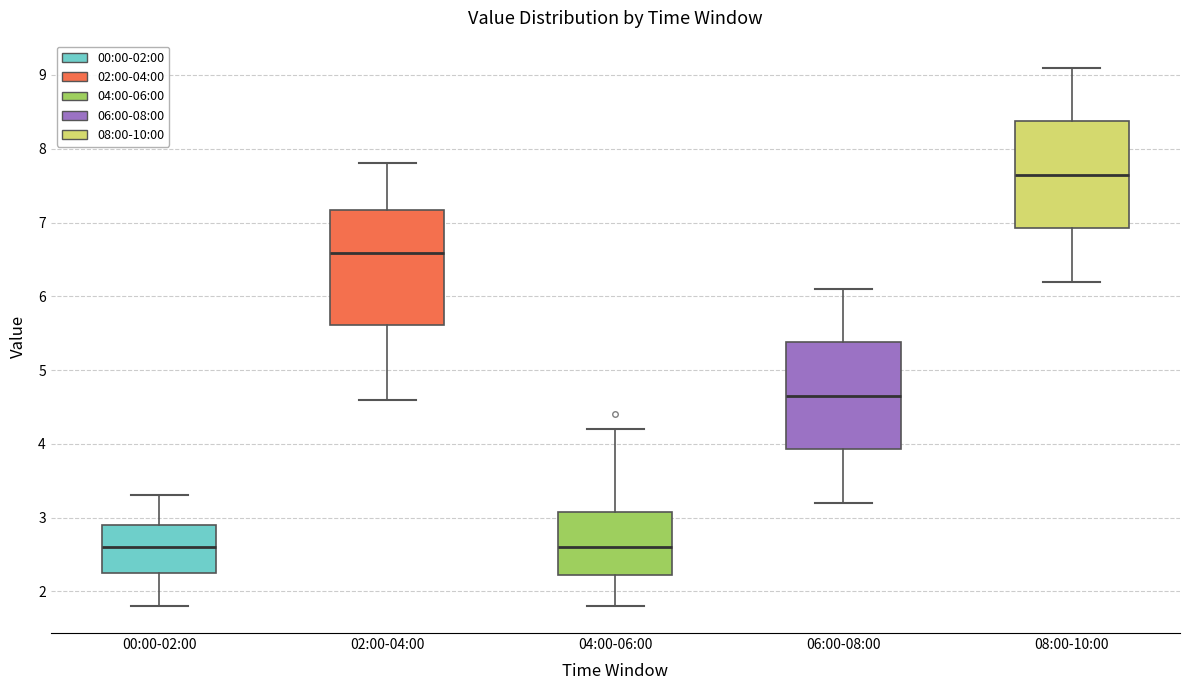

Reading left to right, read every box against the y-axis: the position of its median line, the range the box covers, and the ends of its whiskers. The values are not printed on the chart, so give them approximately, as read against the axis.

00:00-02:00: median 2.6, box 2.2 to 2.9, whiskers 1.8 to 3.3
02:00-04:00: median 6.6, box 5.6 to 7.2, whiskers 4.6 to 7.8
04:00-06:00: median 2.6, box 2.2 to 3.1, whiskers 1.8 to 4.2
06:00-08:00: median 4.7, box 3.9 to 5.4, whiskers 3.2 to 6.1
08:00-10:00: median 7.7, box 6.9 to 8.4, whiskers 6.2 to 9.1